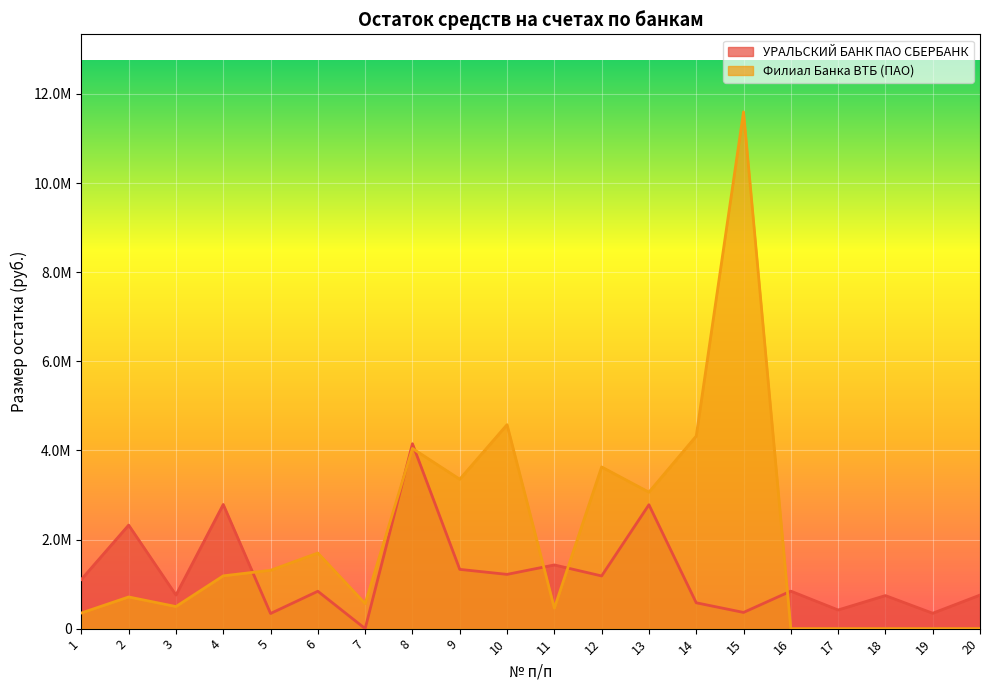

List the series in order of their peak value, highest first.

Филиал Банка ВТБ (ПАО), УРАЛЬСКИЙ БАНК ПАО СБЕРБАНК